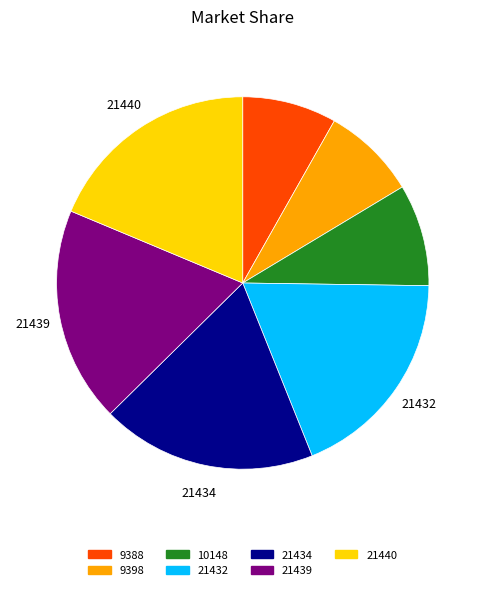

Count the number of slices in the pie.

7